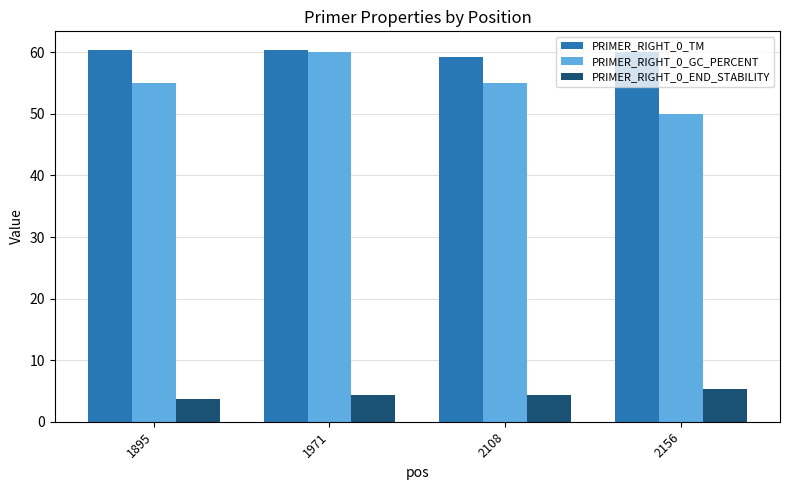

How many groups of bars are there?

4